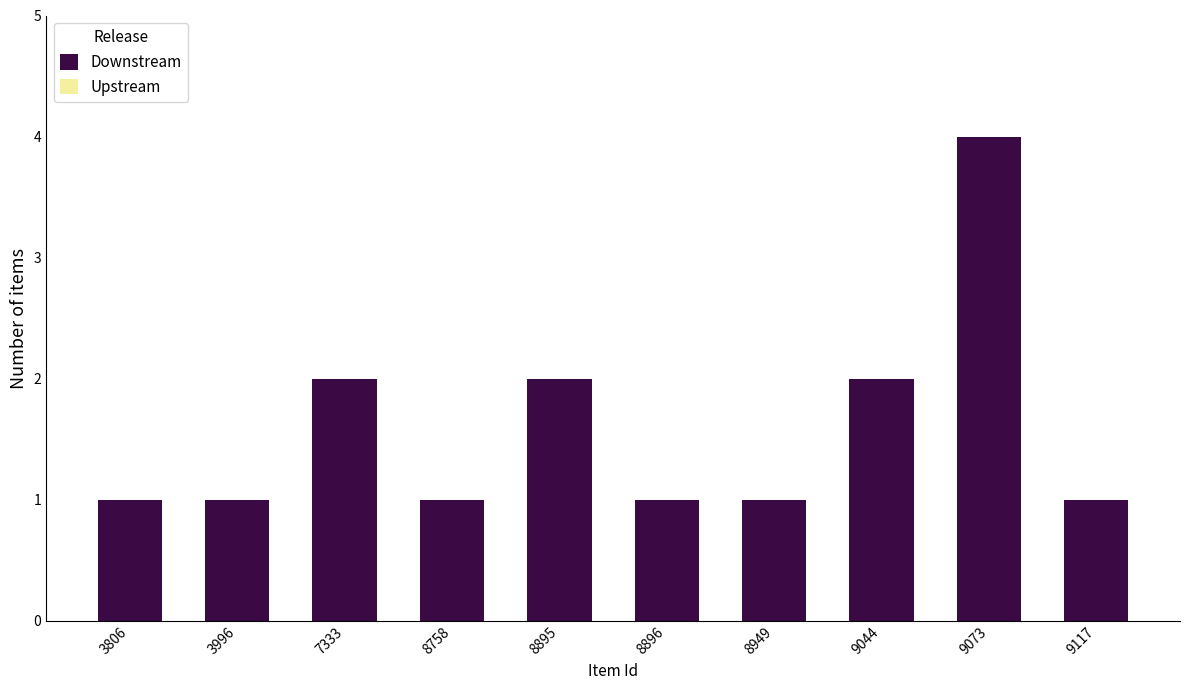

What is the value of the 6th bar from the left?

1